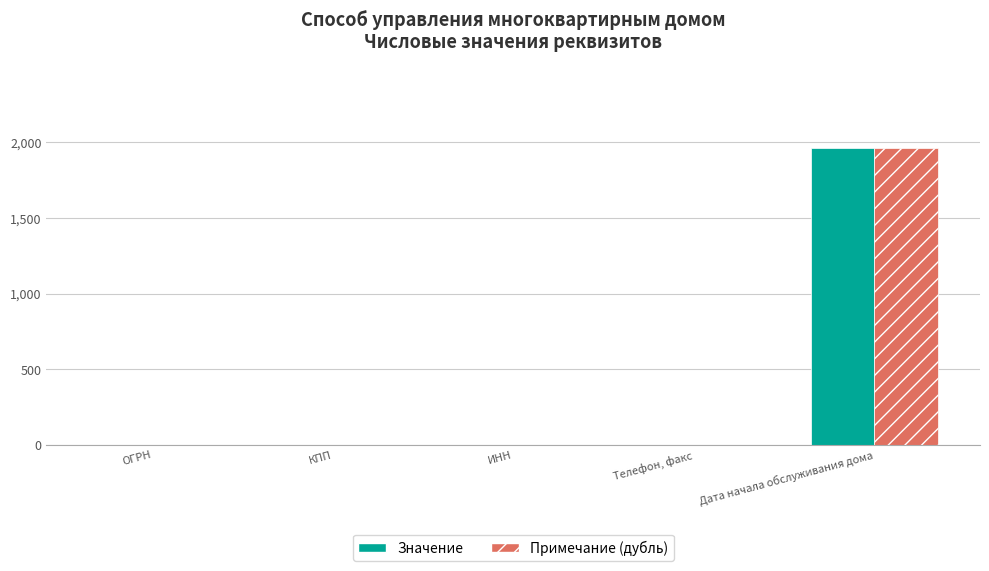

How many categories are shown in the chart?

5